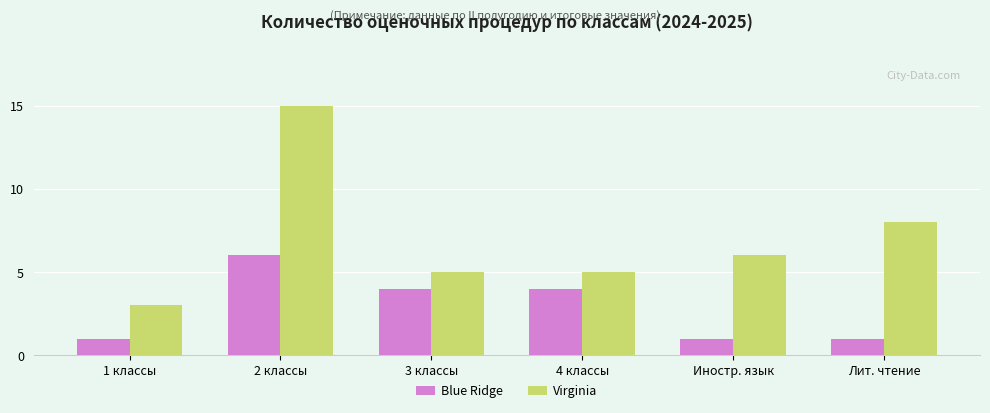

What is the sum of the Virginia values at Иностр. язык and 3 классы?

11